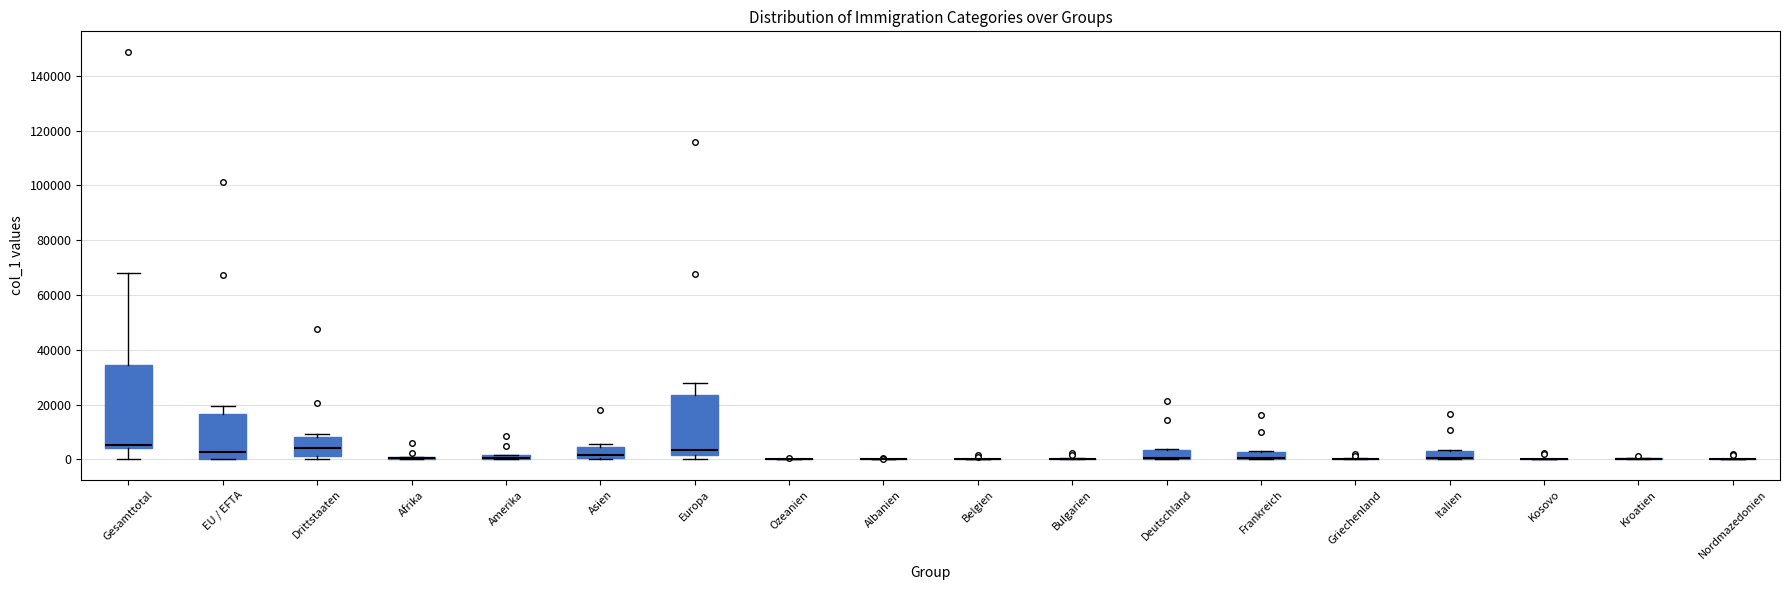

Which box is the tallest, from its lower edge to its upper edge?

Gesamttotal